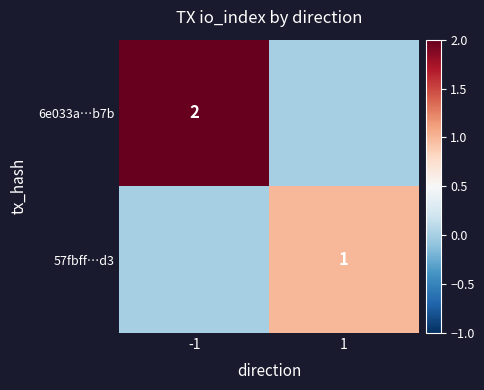

The value of 6e033a…b7b at -1 is 2. True or false?

True